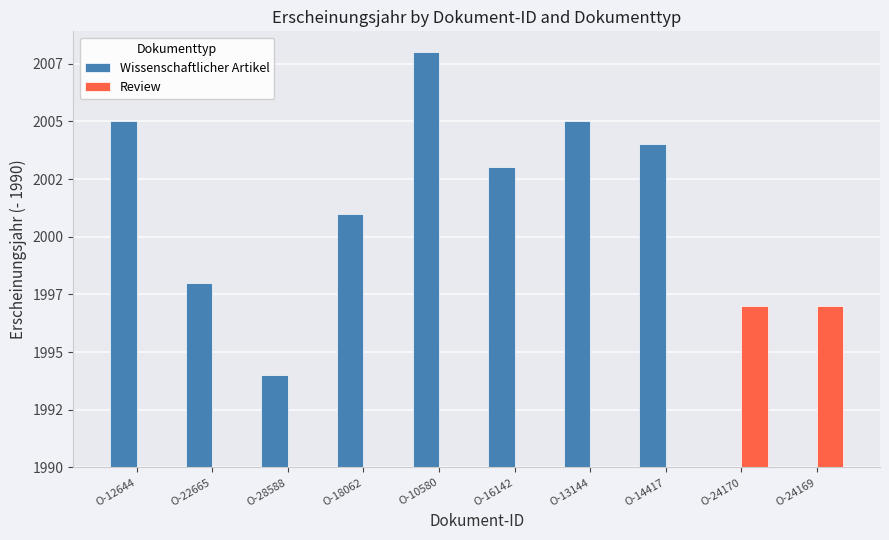

Is it true that Review equals 3 at O-18062?

False